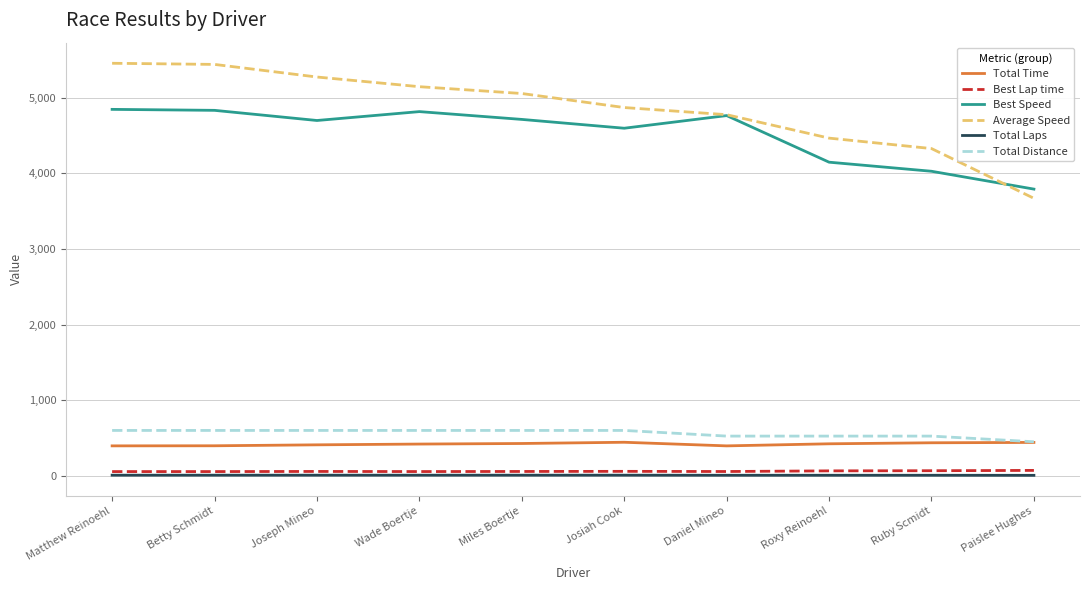

Which series has the largest range (max minus min)?

Average Speed